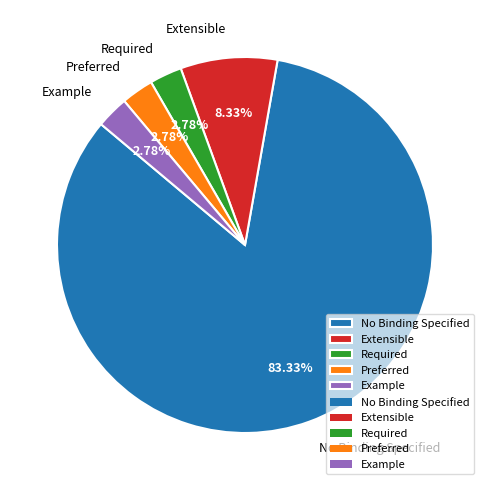

Which category has the biggest portion of the pie?

No Binding Specified